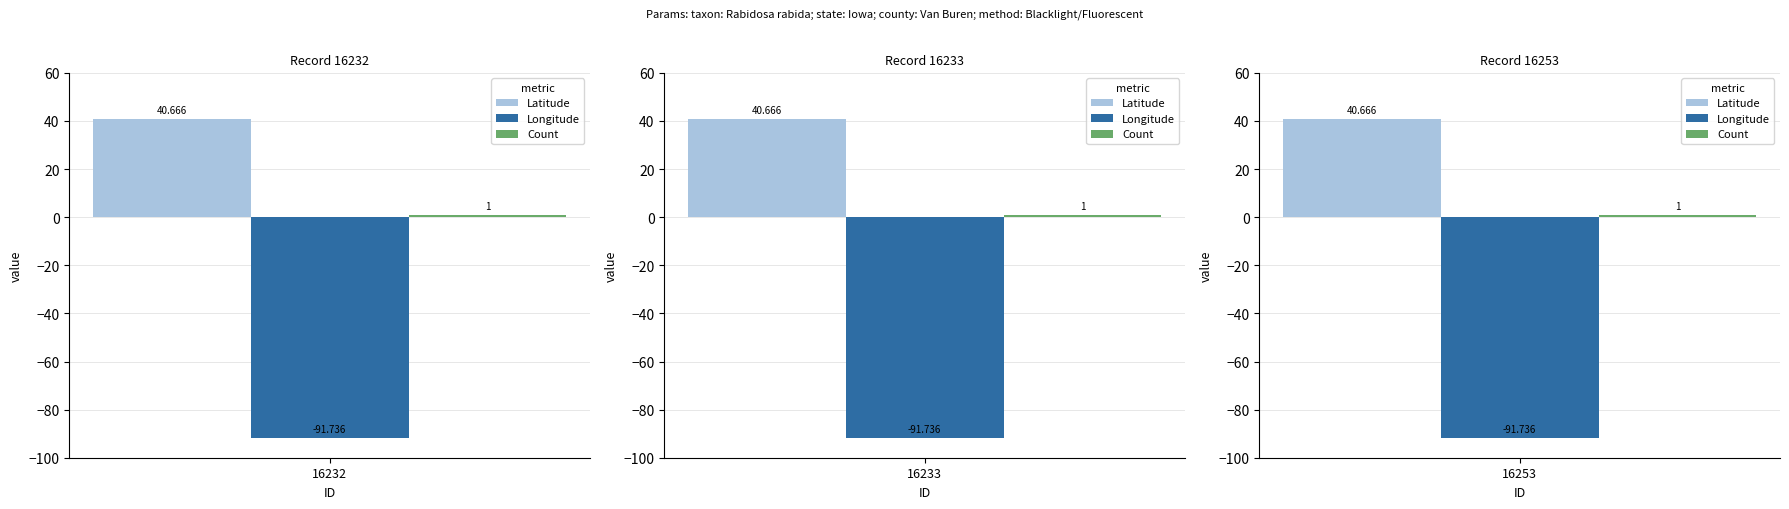

List the series in order of their overall mean, lowest first.

Longitude, Count, Latitude